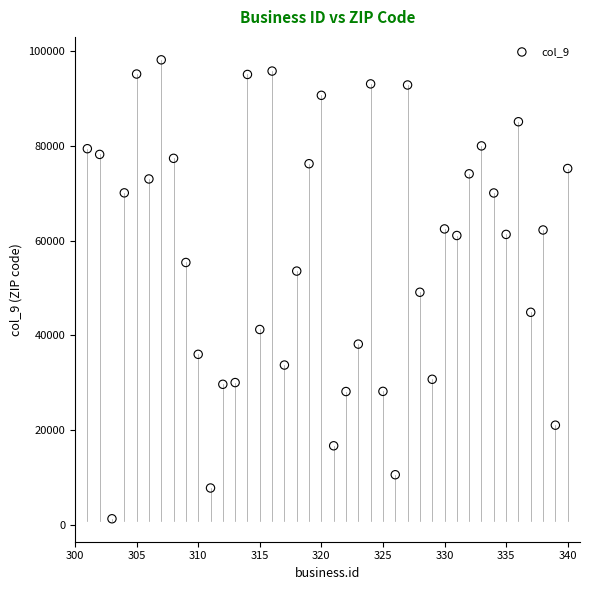

What is the range of Y values (max minus min)?

96976